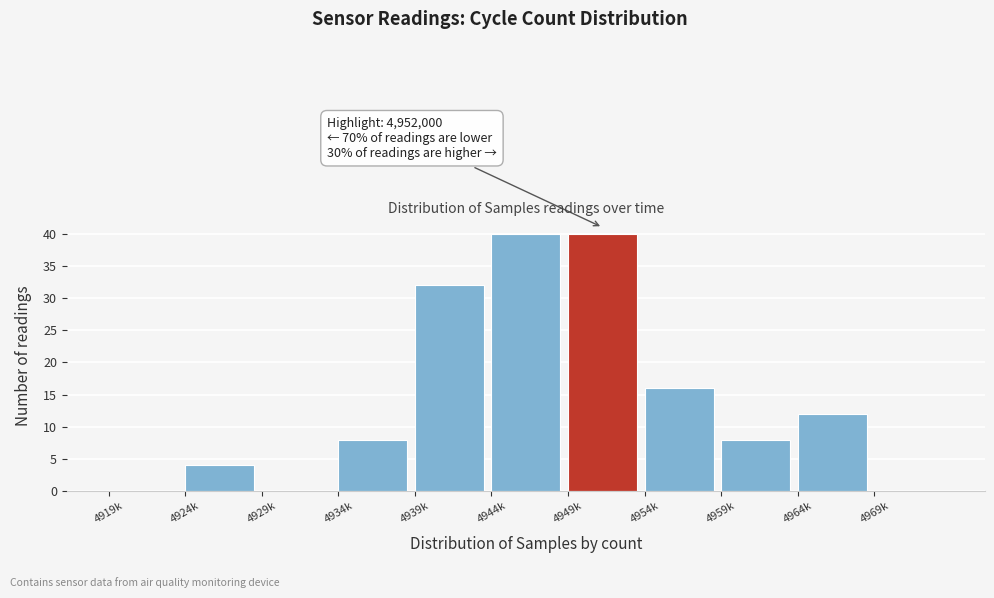

Reading right to left, list all the values displayed in this chart.

4969k=0	4964k=12	4959k=8	4954k=16	4949k=40	4944k=40	4939k=32	4934k=8	4929k=0	4924k=4	4919k=0